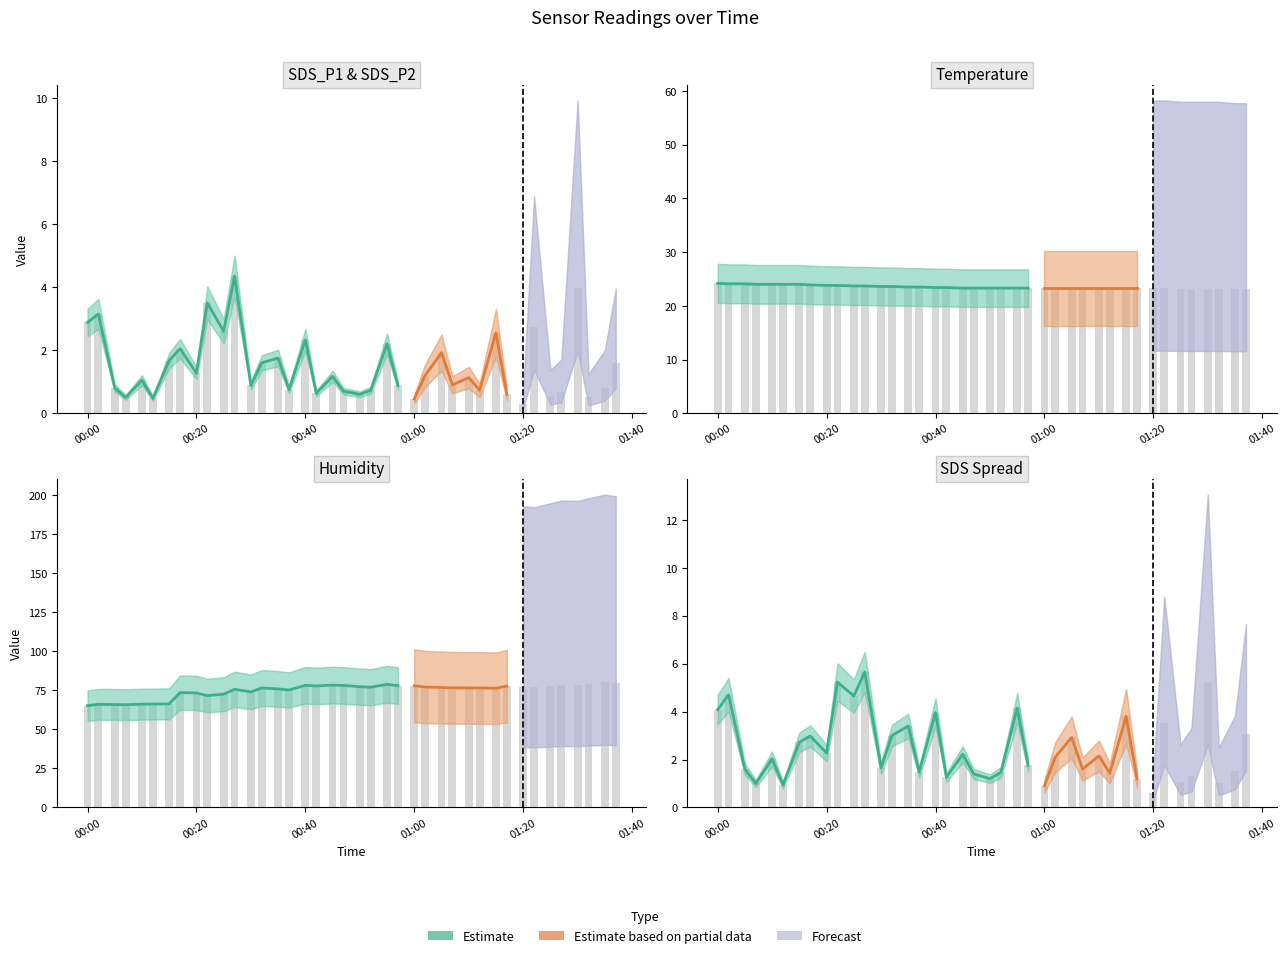

What is the average value of the Humidity series?

74.9